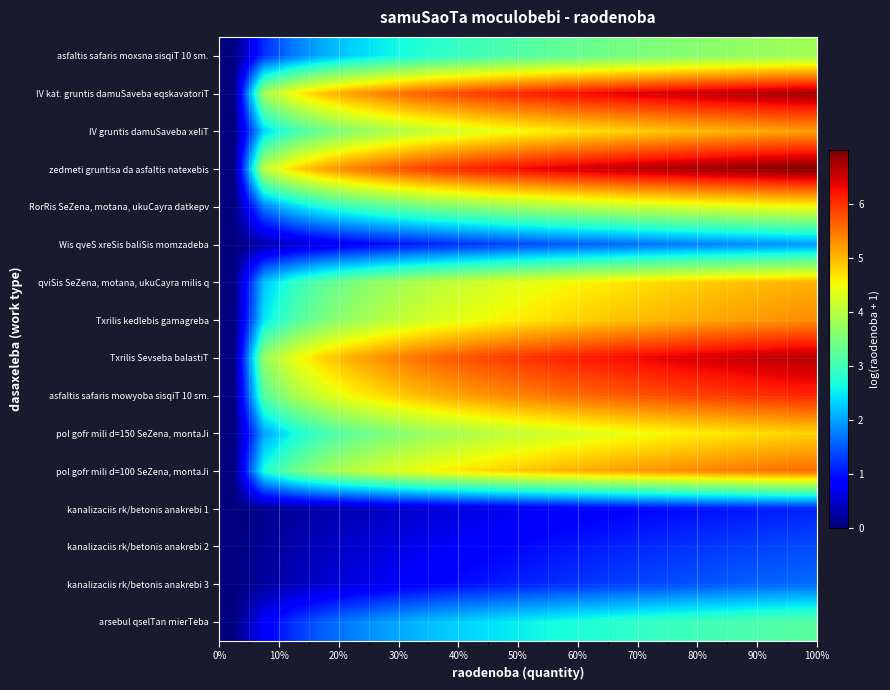

Reading right to left, list all the values displayed in this chart.

asfaltis safaris moxsna sisqiT 10 sm.: 3.8	3.7	3.7	3.6	3.6	3.5	3.4	3.4	3.3	3.2	3.1	3.0	2.8	2.7	2.5	2.3	2.1	1.7	1.2	0.0
IV kat. gruntis damuSaveba eqskavatoriT: 6.8	6.7	6.7	6.6	6.5	6.5	6.4	6.3	6.2	6.1	6.0	5.9	5.8	5.6	5.4	5.2	4.9	4.5	3.9	0.0
IV gruntis damuSaveba xeliT: 5.2	5.1	5.1	5.0	4.9	4.9	4.8	4.7	4.6	4.5	4.4	4.3	4.2	4.0	3.9	3.6	3.4	3.0	2.3	0.0
zedmeti gruntisa da asfaltis natexebis: 7.0	6.9	6.9	6.8	6.8	6.7	6.6	6.5	6.5	6.4	6.3	6.1	6.0	5.8	5.7	5.4	5.2	4.8	4.1	0.0
RorRis SeZena, motana, ukuCayra datkepv: 4.5	4.4	4.4	4.3	4.3	4.2	4.1	4.0	3.9	3.9	3.7	3.6	3.5	3.4	3.2	3.0	2.7	2.3	1.7	0.0
Wis qveS xreSis baliSis momzadeba: 1.9	1.9	1.8	1.8	1.7	1.7	1.6	1.5	1.5	1.4	1.3	1.2	1.1	1.0	0.9	0.8	0.7	0.5	0.3	0.0
qviSis SeZena, motana, ukuCayra milis q: 5.0	5.0	4.9	4.9	4.8	4.7	4.7	4.6	4.5	4.4	4.3	4.2	4.1	3.9	3.7	3.5	3.2	2.8	2.2	0.0
Txrilis kedlebis gamagreba: 5.3	5.2	5.2	5.1	5.1	5.0	4.9	4.8	4.8	4.7	4.6	4.4	4.3	4.2	4.0	3.8	3.5	3.1	2.4	0.0
Txrilis Sevseba balastiT: 6.7	6.6	6.5	6.5	6.4	6.3	6.3	6.2	6.1	6.0	5.9	5.8	5.7	5.5	5.3	5.1	4.8	4.4	3.7	0.0
asfaltis safaris mowyoba sisqiT 10 sm.: 6.1	6.0	6.0	5.9	5.8	5.8	5.7	5.6	5.5	5.4	5.3	5.2	5.1	4.9	4.8	4.5	4.3	3.9	3.2	0.0
pol gofr mili d=150 SeZena, montaJi: 4.8	4.7	4.7	4.6	4.6	4.5	4.4	4.3	4.3	4.2	4.1	3.9	3.8	3.7	3.5	3.3	3.0	2.6	2.0	0.0
pol gofr mili d=100 SeZena, montaJi: 5.6	5.5	5.5	5.4	5.3	5.3	5.2	5.1	5.0	4.9	4.8	4.7	4.6	4.4	4.2	4.0	3.7	3.3	2.7	0.0
kanalizaciis rk/betonis anakrebi 1: 1.1	1.1	1.0	1.0	0.9	0.9	0.9	0.8	0.8	0.7	0.7	0.6	0.6	0.5	0.4	0.4	0.3	0.2	0.1	0.0
kanalizaciis rk/betonis anakrebi 2: 1.4	1.3	1.3	1.3	1.2	1.2	1.1	1.1	1.0	0.9	0.9	0.8	0.7	0.7	0.6	0.5	0.4	0.3	0.1	0.0
kanalizaciis rk/betonis anakrebi 3: 1.6	1.6	1.5	1.5	1.4	1.4	1.3	1.3	1.2	1.1	1.1	1.0	0.9	0.8	0.7	0.6	0.5	0.4	0.2	0.0
arsebul qselTan mierTeba: 3.2	3.1	3.1	3.0	3.0	2.9	2.8	2.7	2.7	2.6	2.5	2.4	2.2	2.1	2.0	1.8	1.5	1.2	0.8	0.0